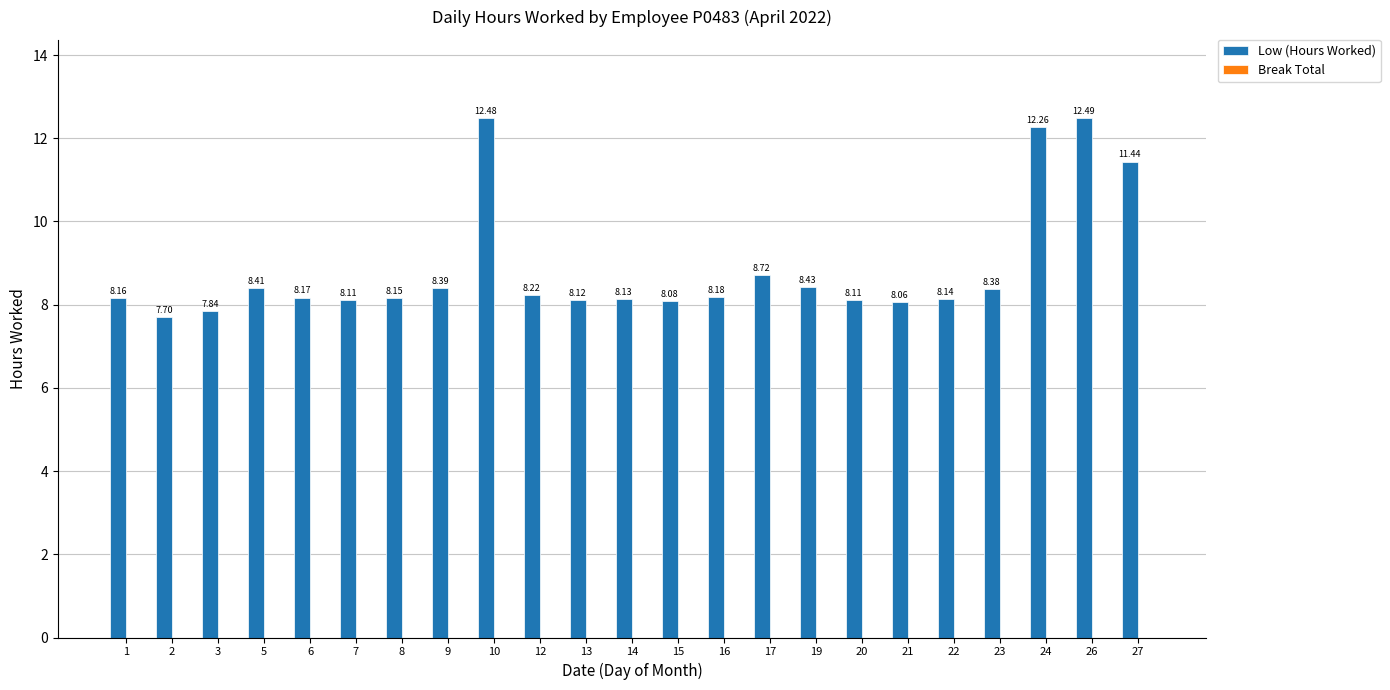

What is the sum of the values at 2 and 17?

16.4